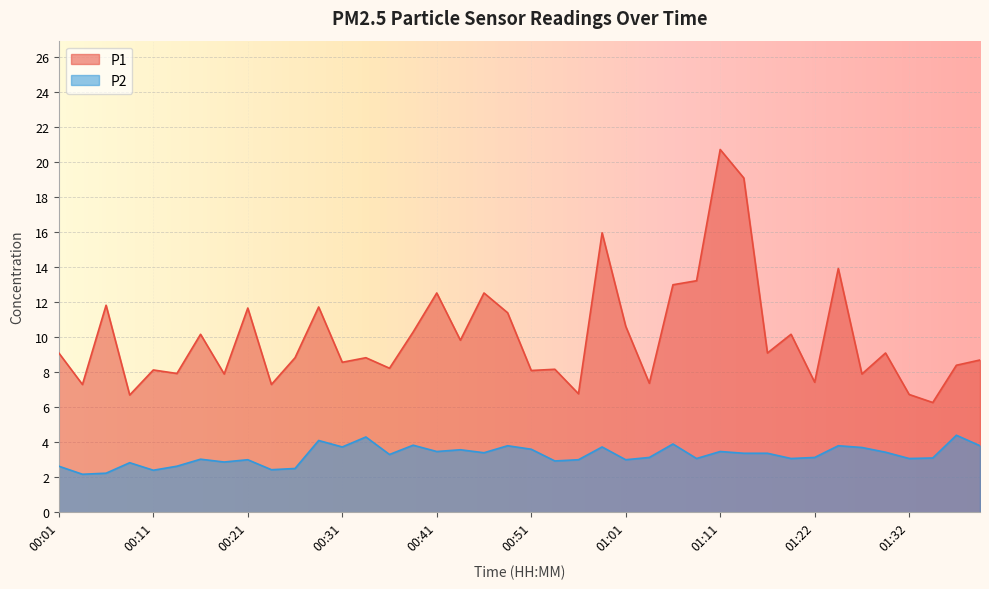

Where does the P1 series first go above 9?

00:01